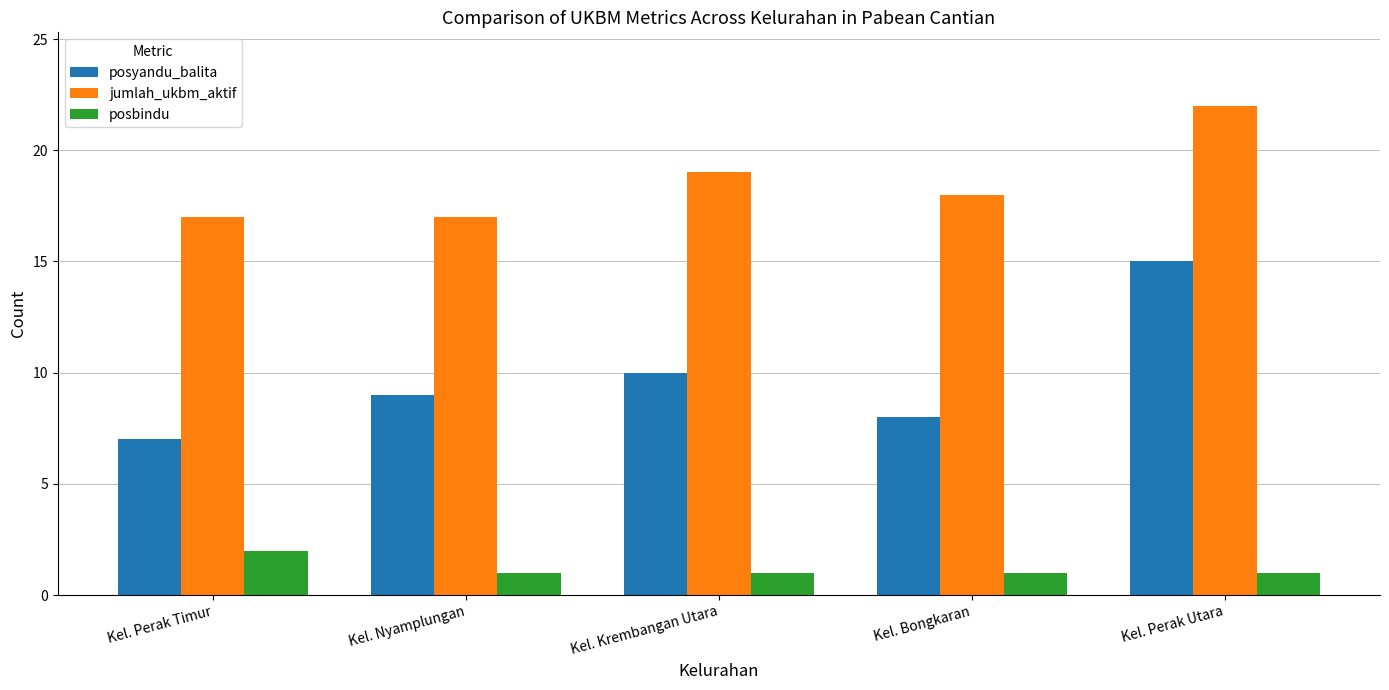

Reading left to right, extract all data points from this chart.

posyandu_balita: Kel. Perak Timur=7	Kel. Nyamplungan=9	Kel. Krembangan Utara=10	Kel. Bongkaran=8	Kel. Perak Utara=15
jumlah_ukbm_aktif: Kel. Perak Timur=17	Kel. Nyamplungan=17	Kel. Krembangan Utara=19	Kel. Bongkaran=18	Kel. Perak Utara=22
posbindu: Kel. Perak Timur=2	Kel. Nyamplungan=1	Kel. Krembangan Utara=1	Kel. Bongkaran=1	Kel. Perak Utara=1